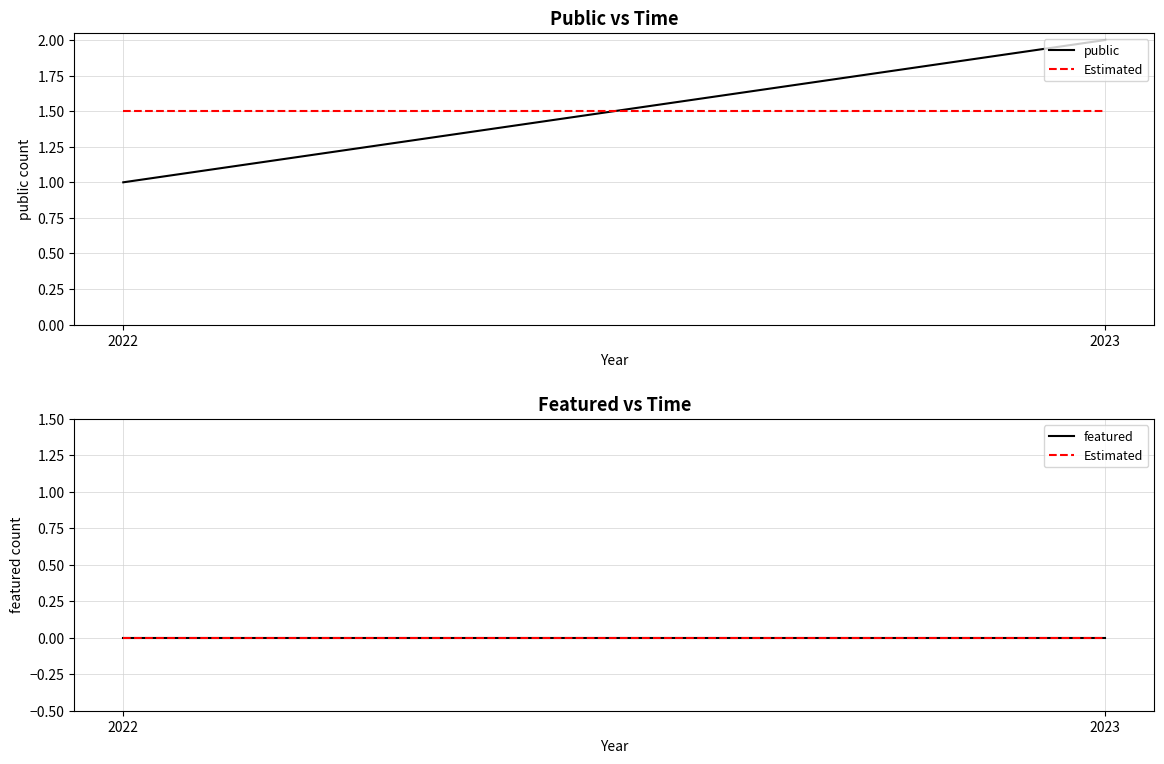

How many lines are shown in the chart?

3